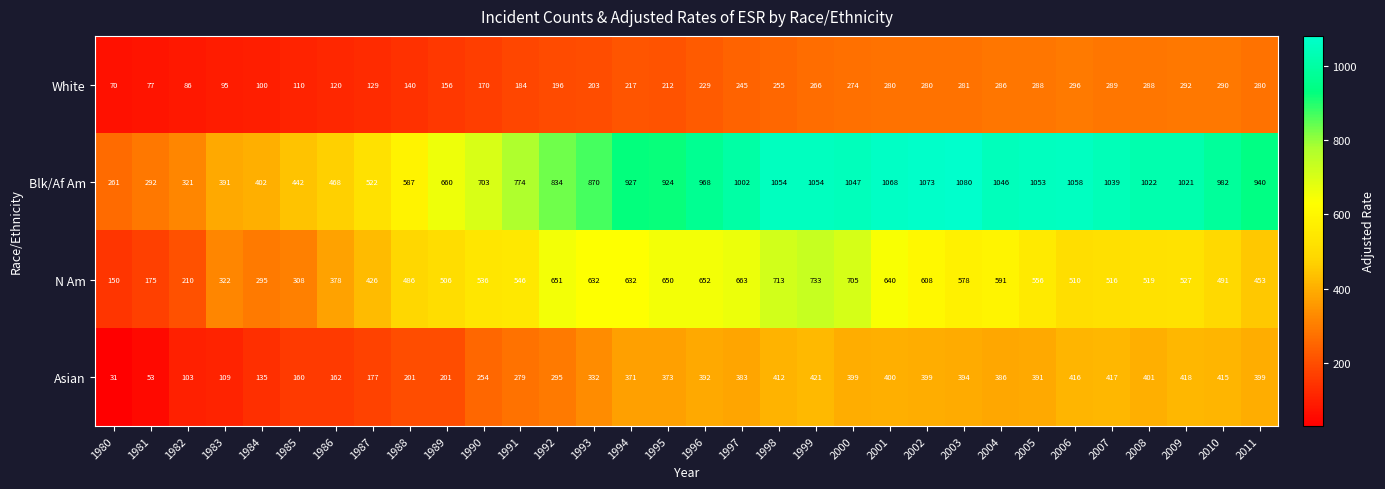

True or false: Asian has a value of 94 at 1984.

False